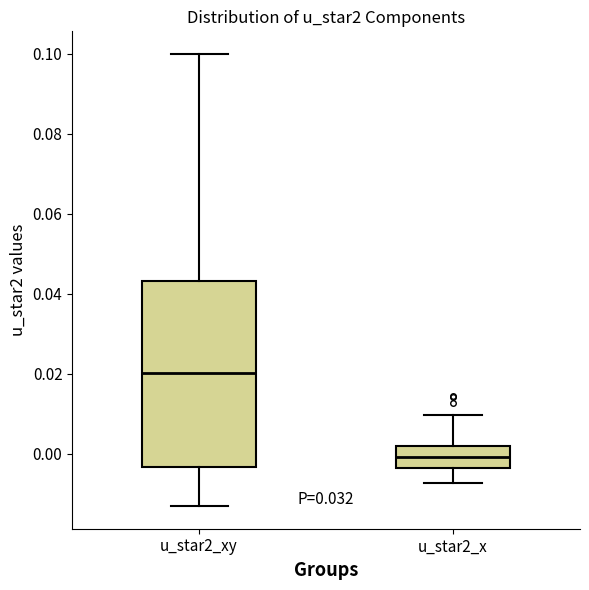

Where is the upper edge of the box for u_star2_x on the y-axis? The values are not printed on the chart, so give them approximately, as read against the axis.

0.002